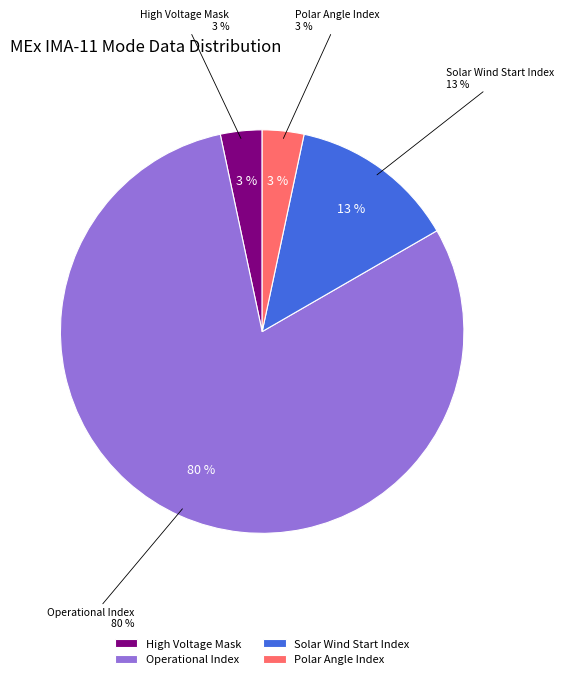

Which slice is the largest?

Operational Index